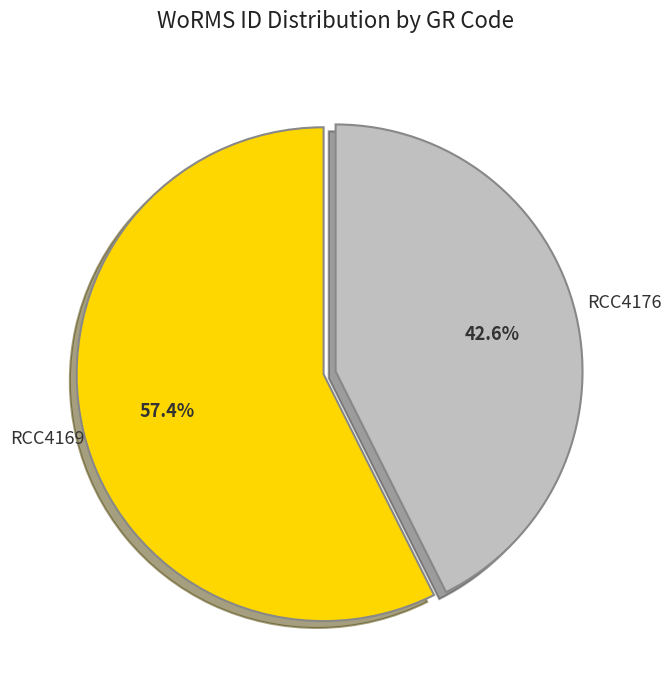

Which has a higher value, RCC4176 or RCC4169?

RCC4169